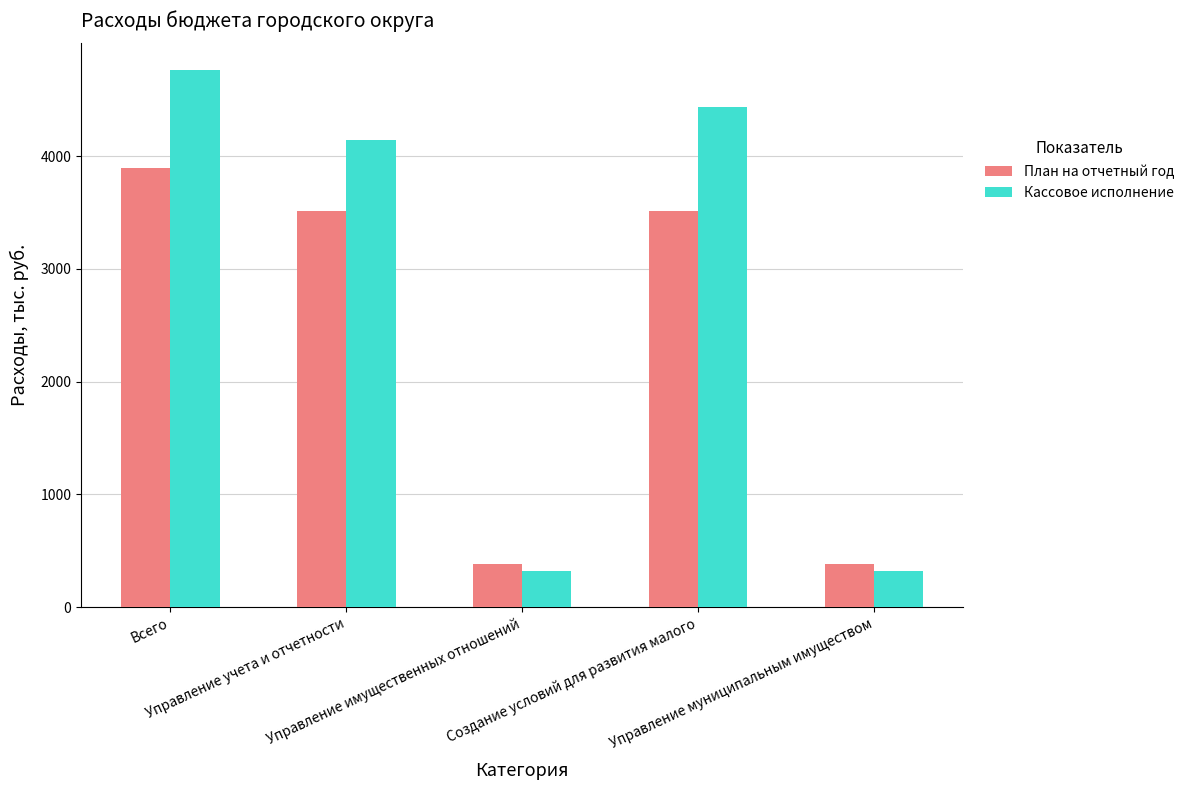

Which series has the largest range (max minus min)?

Кассовое исполнение